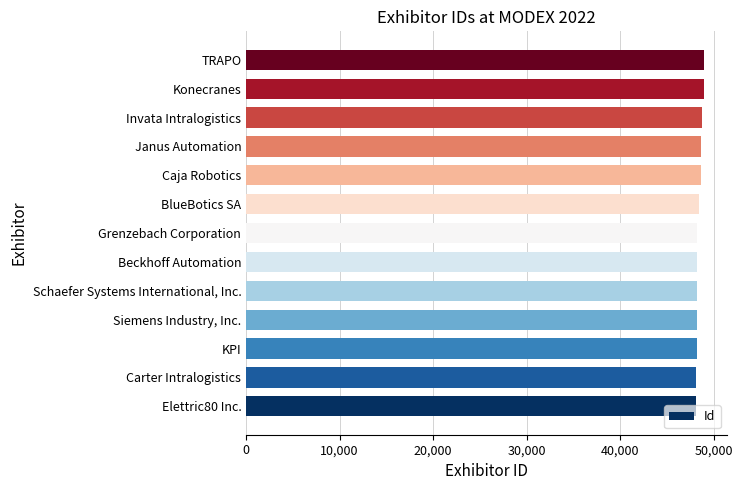

What is the maximum value shown in the chart?

48969